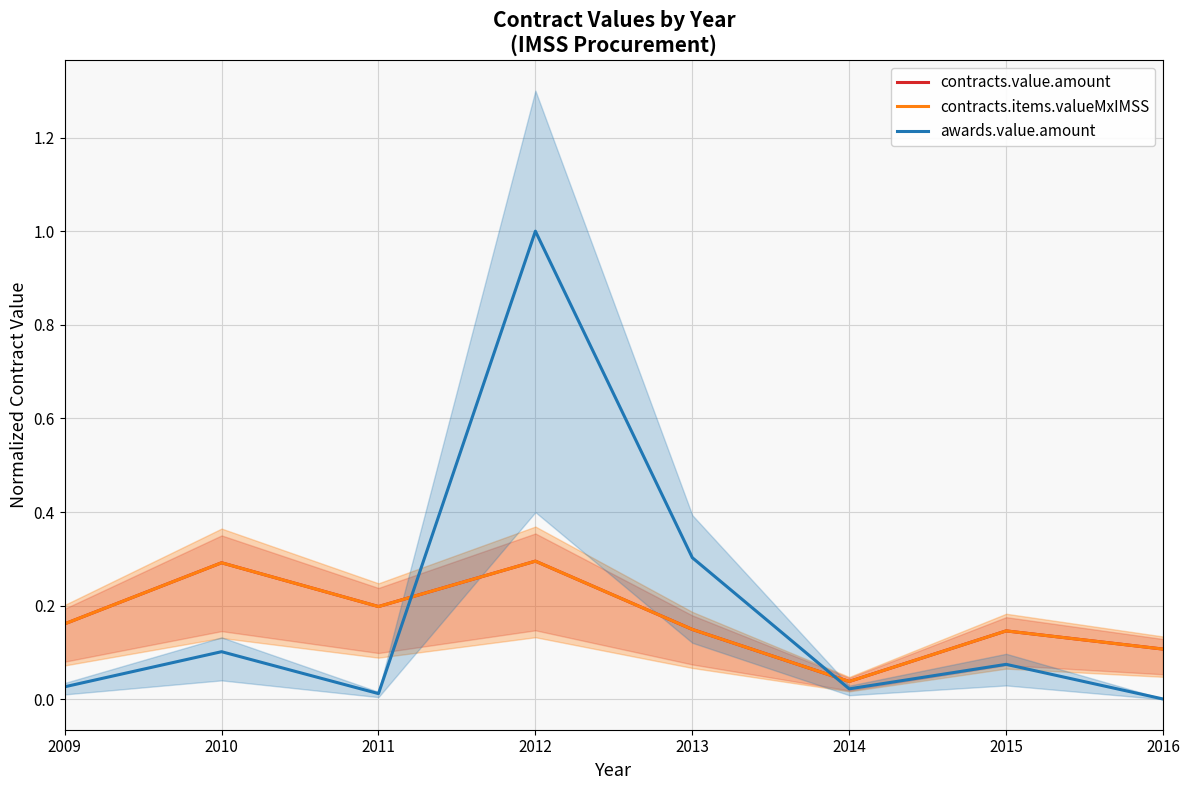

What is the value of the contracts.items.valueMxIMSS point at the 4th from the left?

0.3